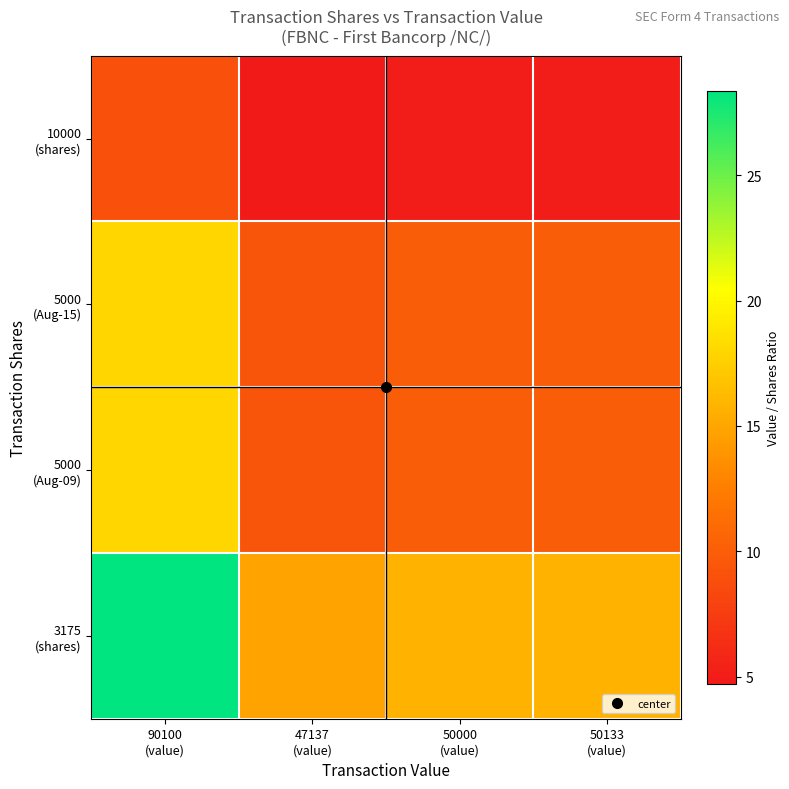

What is the maximum value shown in the chart?

28.4